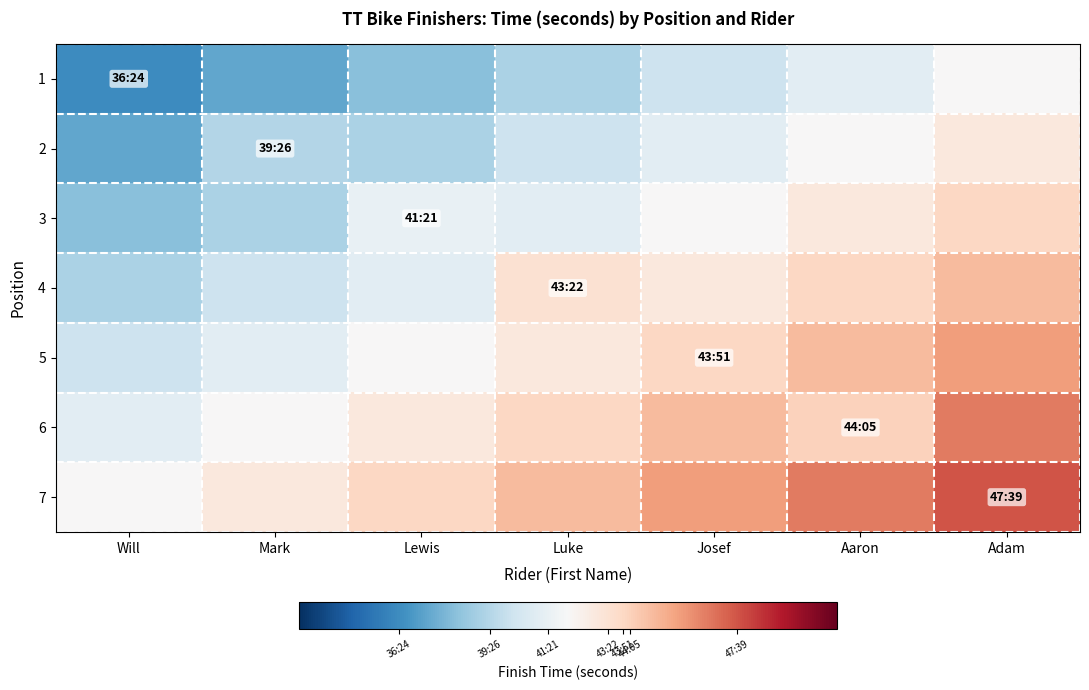

Reading left to right, transcribe all the data shown in this chart.

1: Will=2184.0	Mark=2240.2	Lewis=2296.5	Luke=2352.8	Josef=2409.0	Aaron=2465.2	Adam=2521.5
2: Will=2240.2	Mark=2366.0	Lewis=2352.8	Luke=2409.0	Josef=2465.2	Aaron=2521.5	Adam=2577.8
3: Will=2296.5	Mark=2352.8	Lewis=2481.0	Luke=2465.2	Josef=2521.5	Aaron=2577.8	Adam=2634.0
4: Will=2352.8	Mark=2409.0	Lewis=2465.2	Luke=2602.0	Josef=2577.8	Aaron=2634.0	Adam=2690.2
5: Will=2409.0	Mark=2465.2	Lewis=2521.5	Luke=2577.8	Josef=2631.0	Aaron=2690.2	Adam=2746.5
6: Will=2465.2	Mark=2521.5	Lewis=2577.8	Luke=2634.0	Josef=2690.2	Aaron=2645.0	Adam=2802.8
7: Will=2521.5	Mark=2577.8	Lewis=2634.0	Luke=2690.2	Josef=2746.5	Aaron=2802.8	Adam=2859.0